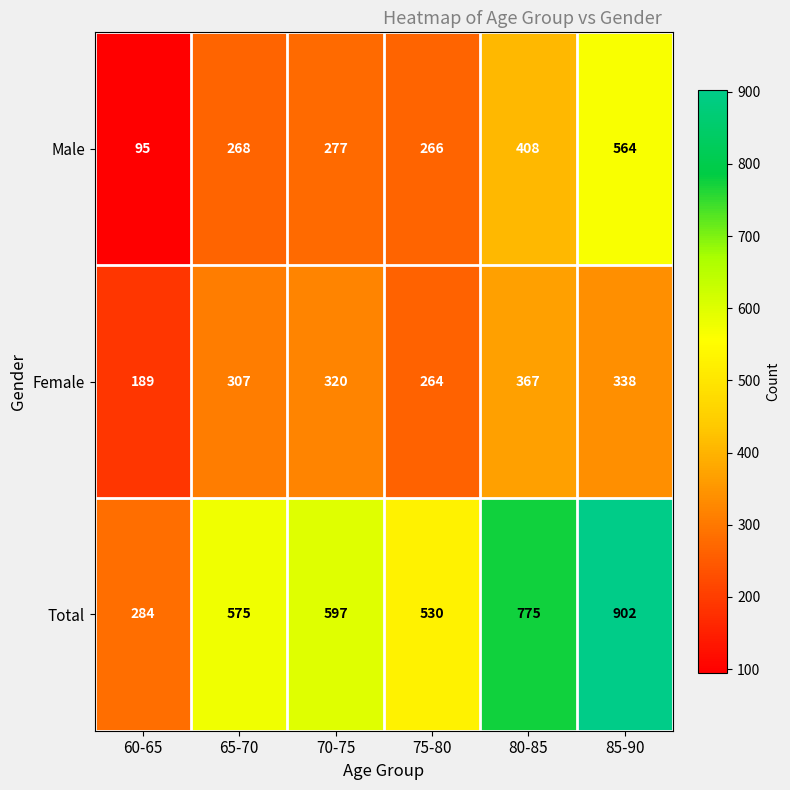

What is the spread (max minus min) of values at 60-65?

189